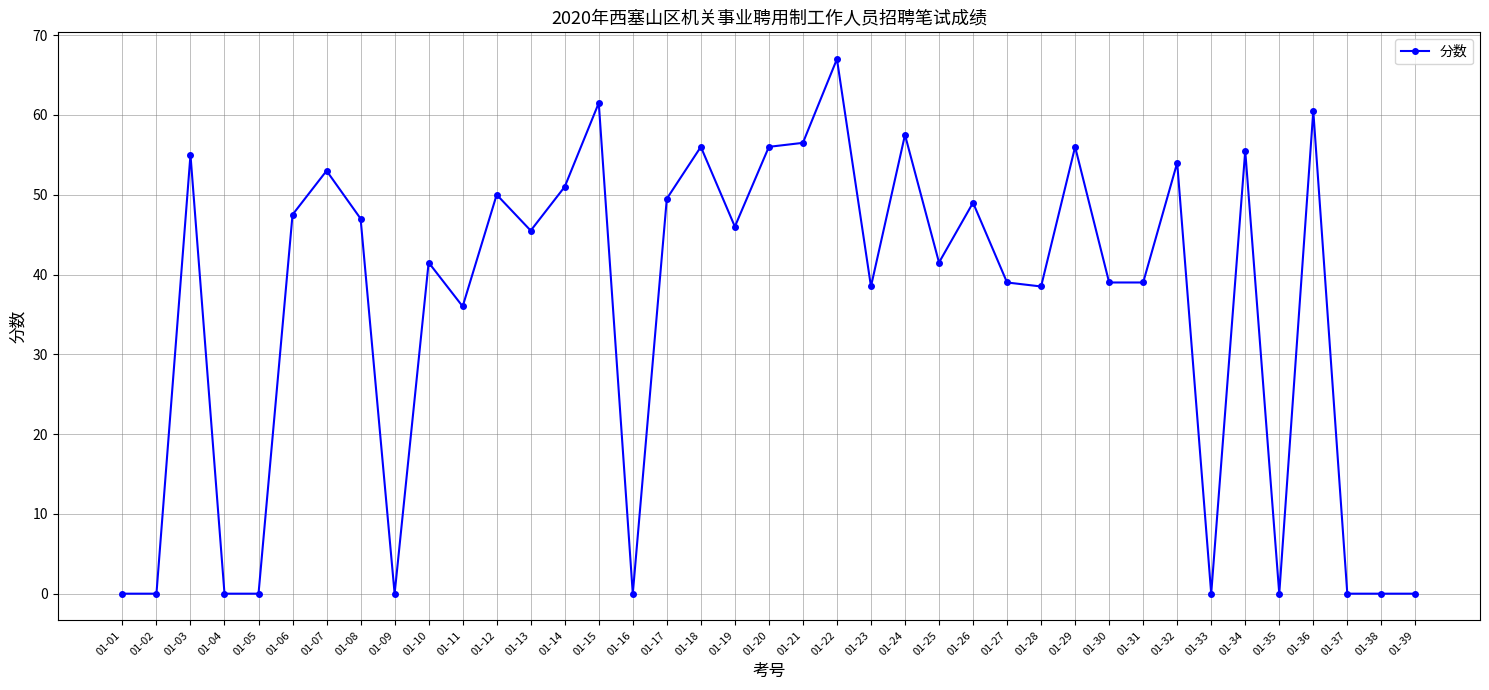

Does the chart display data point markers on the line(s)?

Yes